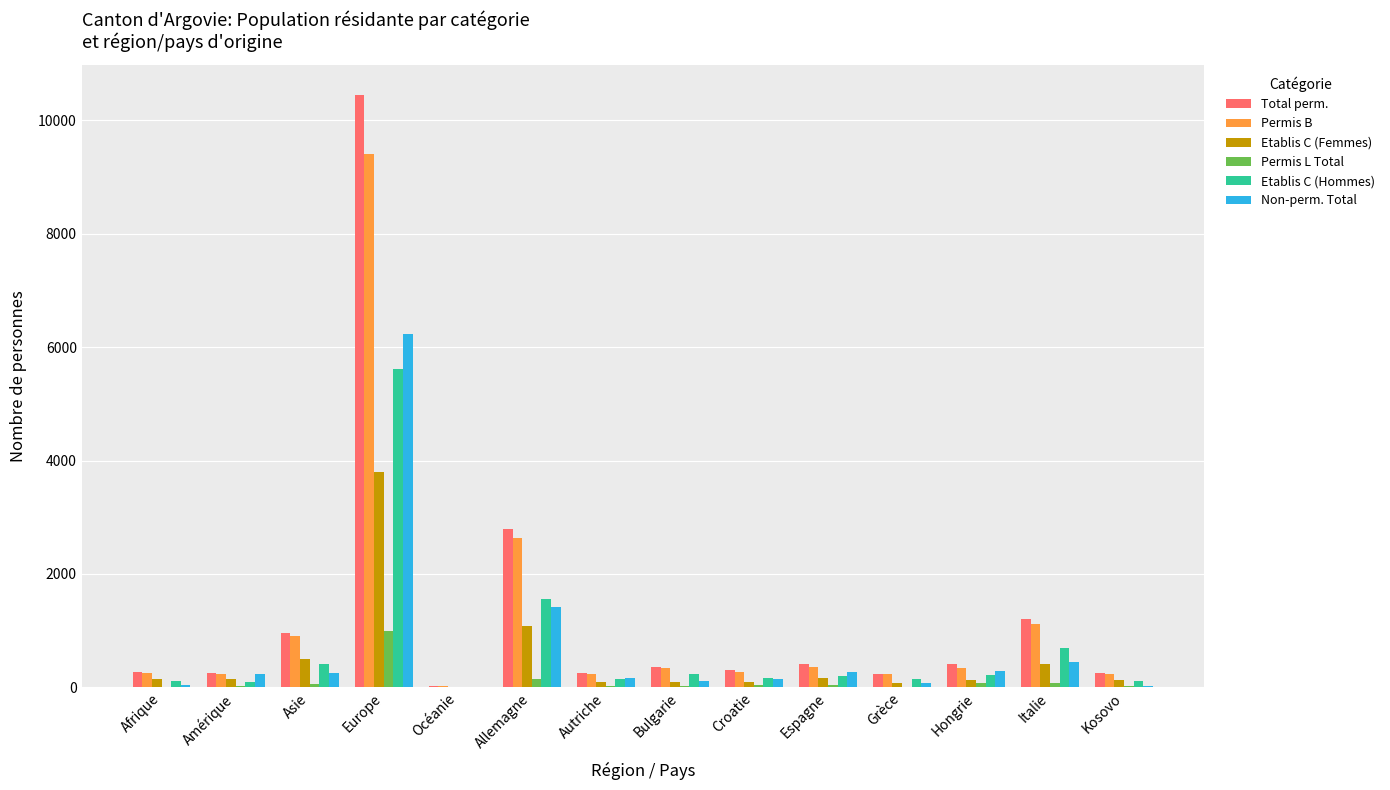

What is the sum of all Non-perm. Total values?

9690